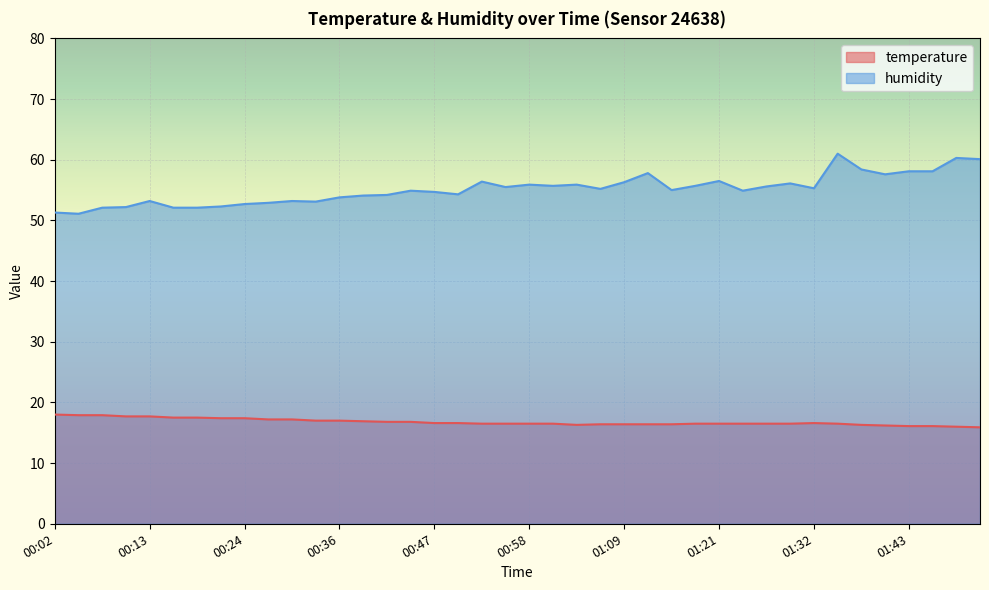

What is the difference between the highest and lowest values at 00:58?

39.4